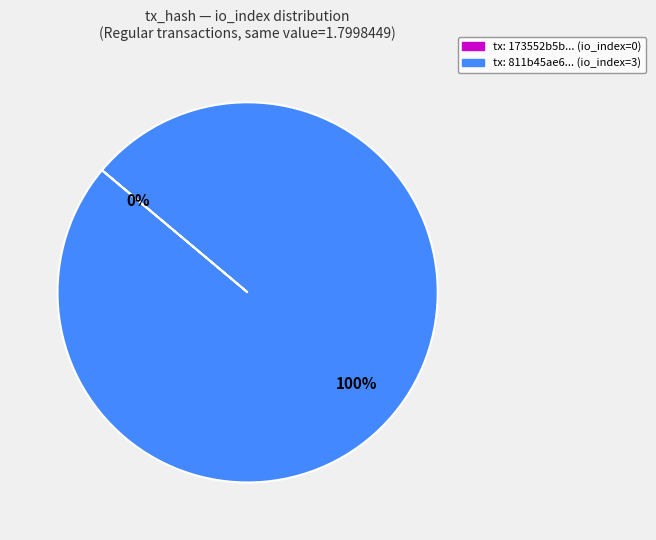

To the nearest percent, what is the difference between the largest and smallest slice percentages?

100%